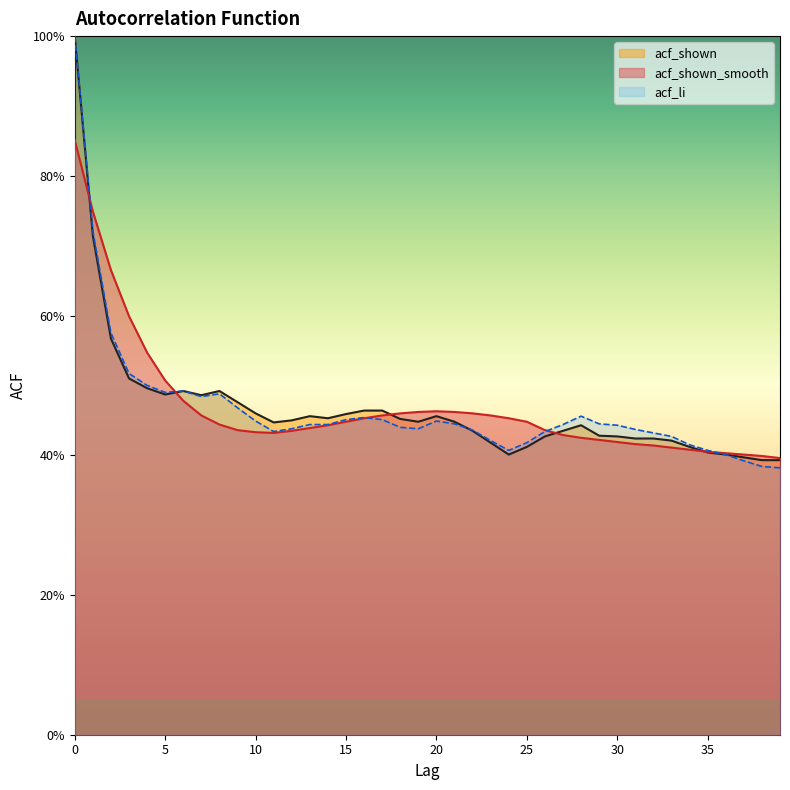

Is the value of acf_shown at 25 greater than the value of acf_shown_smooth at 19?

No